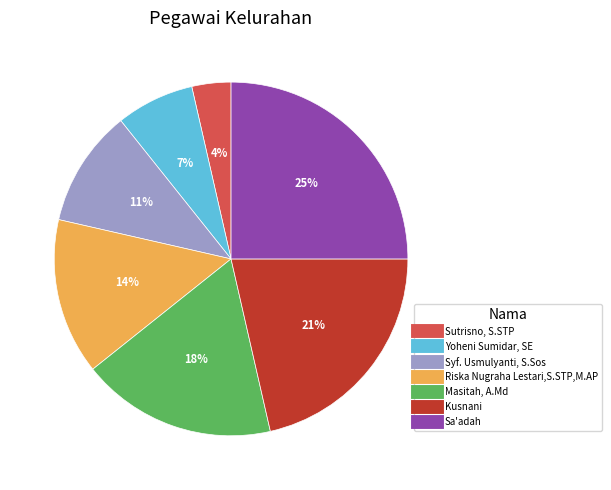

To the nearest percent, what is the difference between the Masitah, A.Md and Sutrisno, S.STP slice percentages?

14%